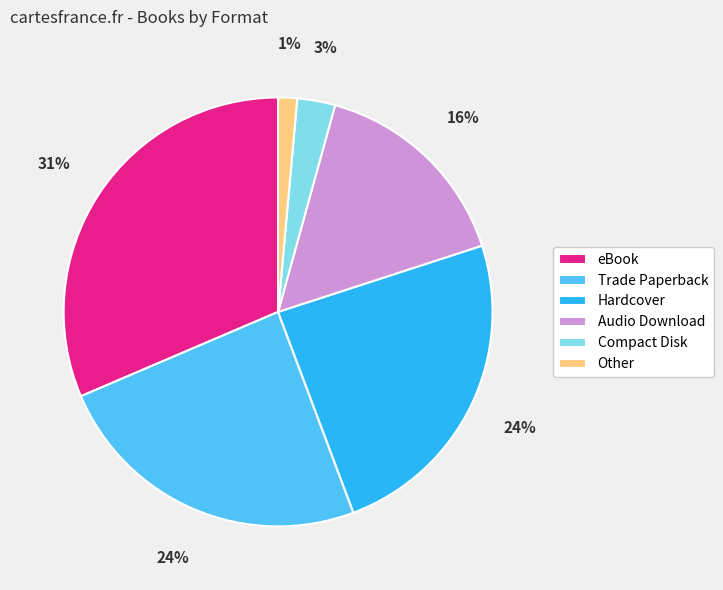

Approximately how many times larger is the value at Hardcover compared to Trade Paperback?

1.0